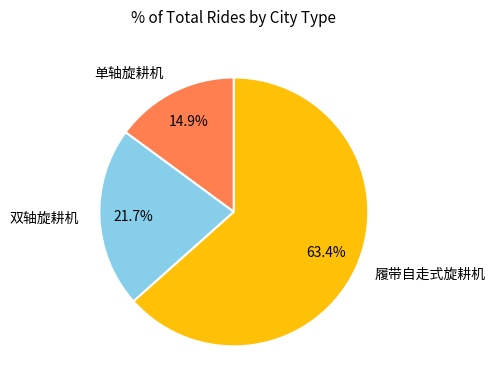

How many segments does this pie chart have?

3